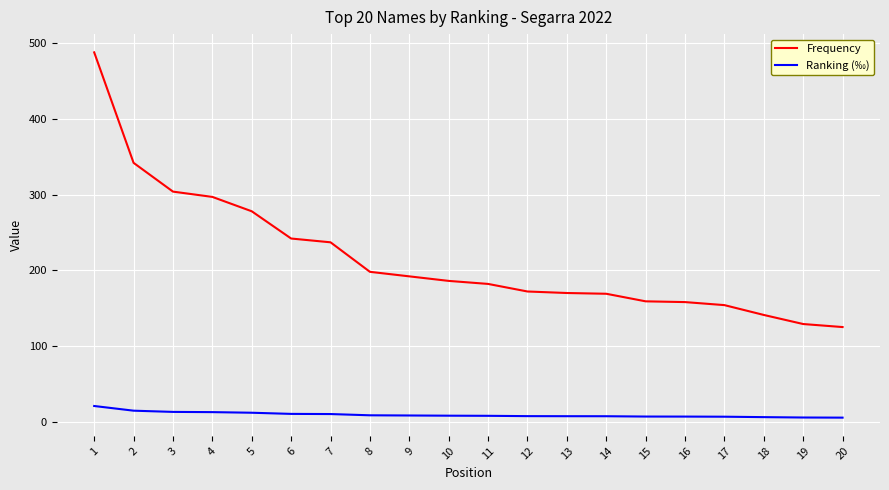

Where is Frequency nearest to the value 306?

3